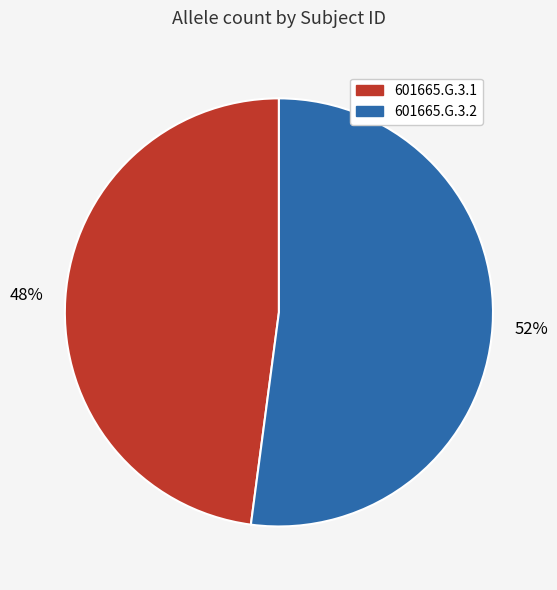

What is the largest slice in the pie chart?

601665.G.3.2